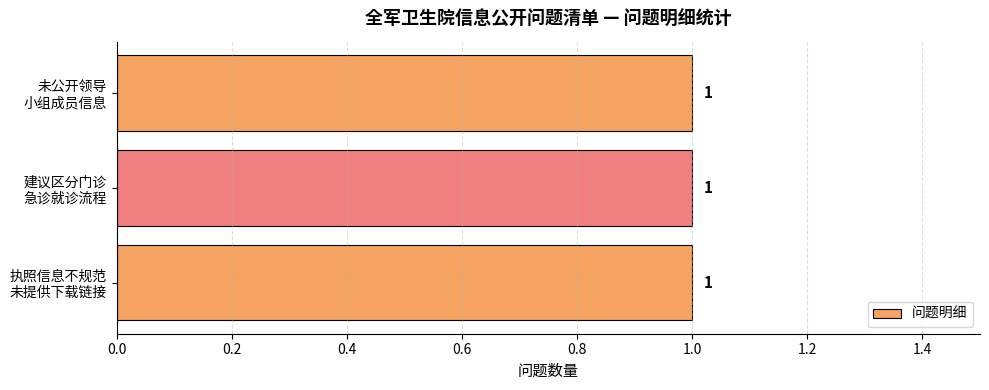

What is the minimum value shown in the chart?

1